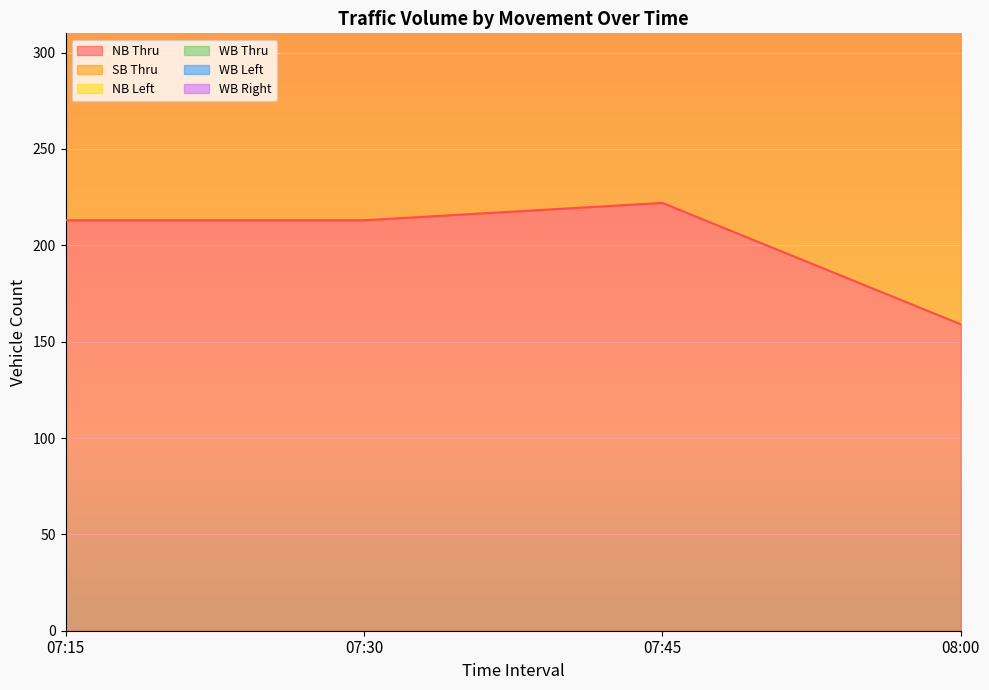

Where is the first local maximum for SB Thru?

07:30